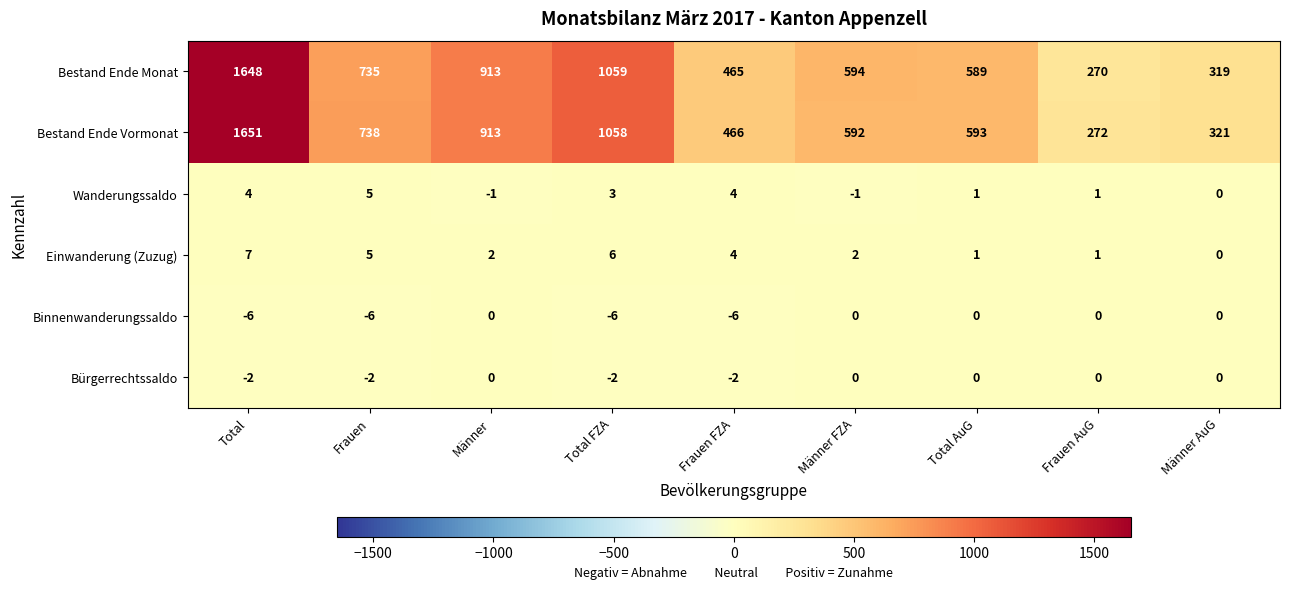

Read the Bestand Ende Monat value at Frauen FZA, to the nearest 50.

450